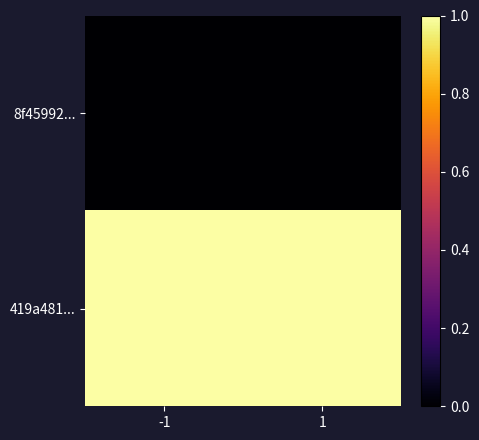

At how many categories does at least one series exceed 0?

2